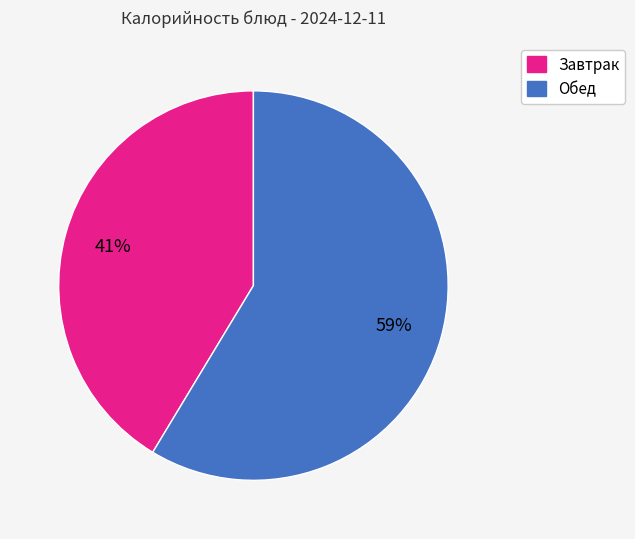

Does any single category account for the majority?

Yes